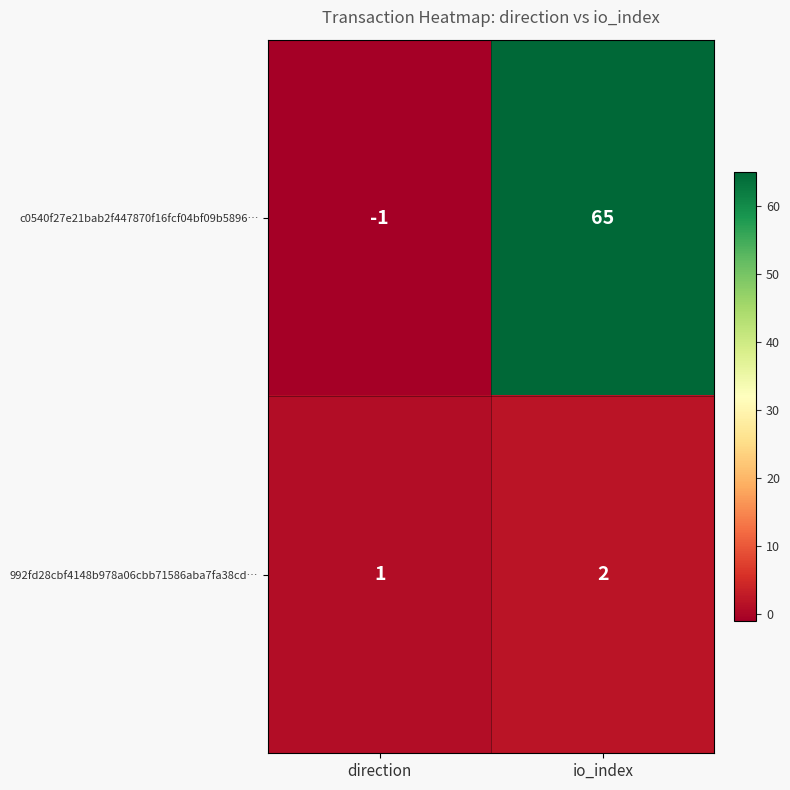

At which category is the sum across all series the highest?

io_index